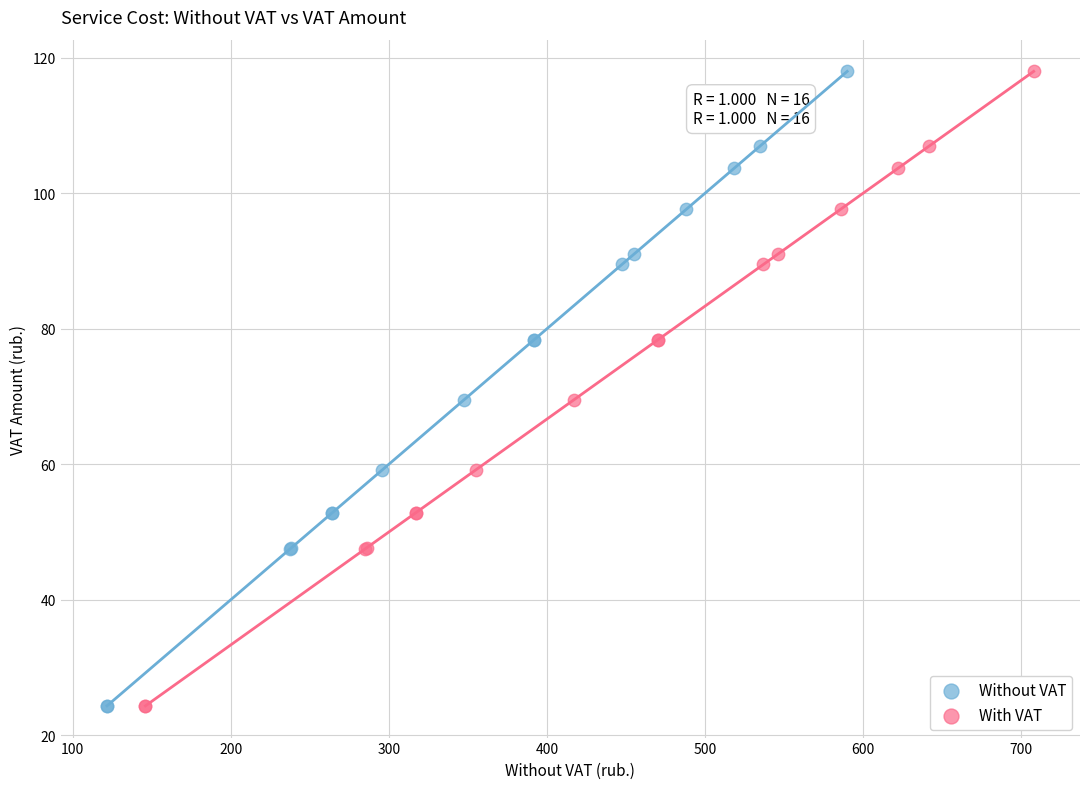

What are all the series names shown in the legend?

Without VAT, With VAT